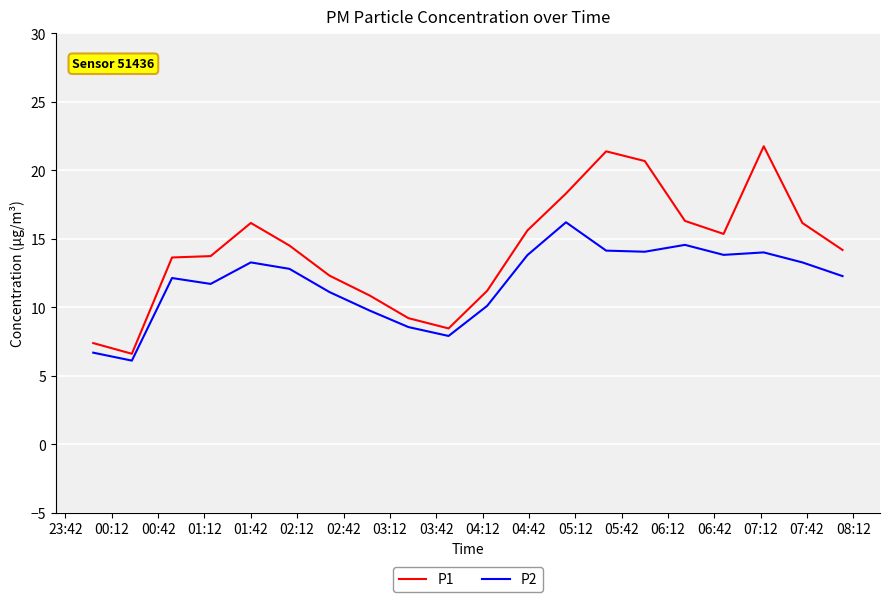

How many distinct data groups are displayed?

2